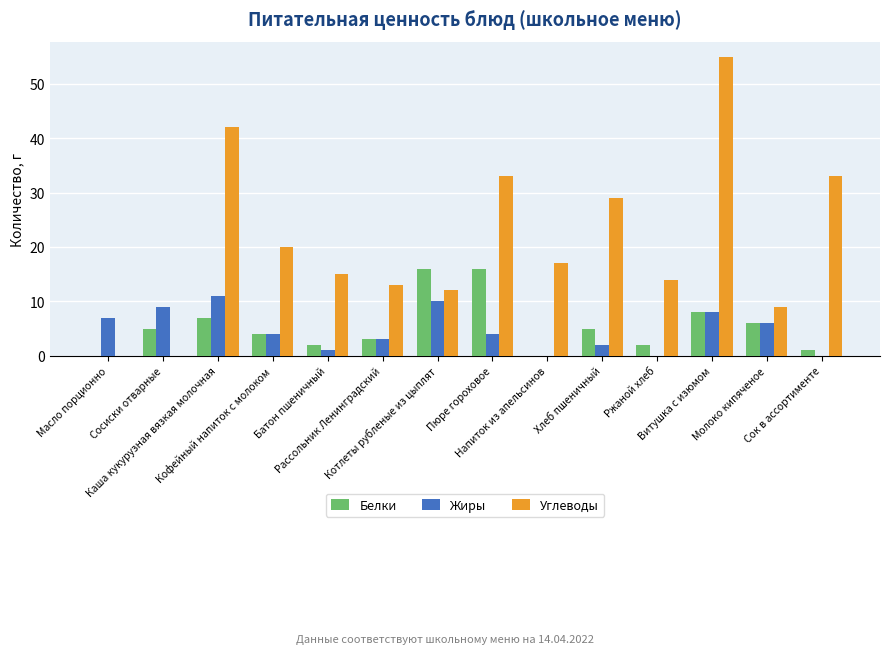

Is it true that Углеводы equals 20 at Кофейный напиток с молоком?

True